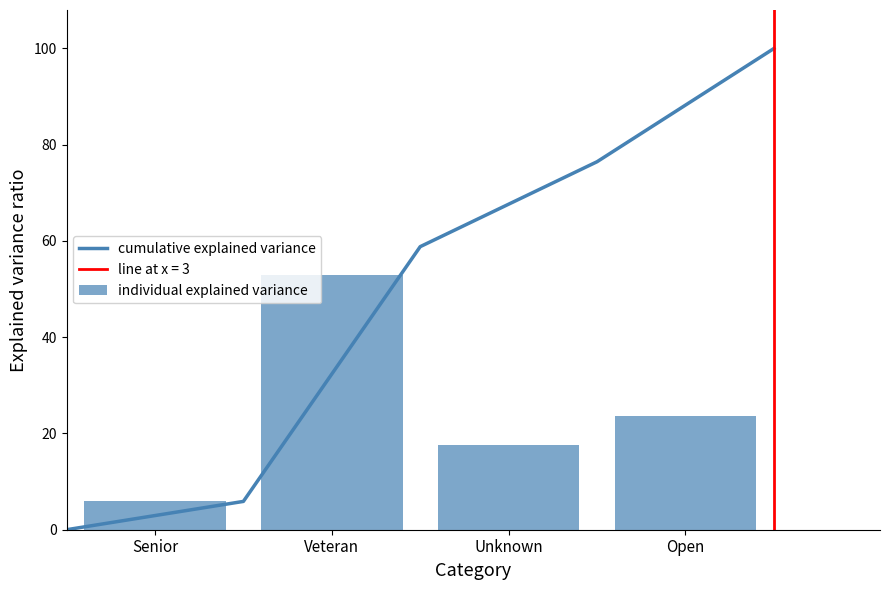

At which category does the chart reach its minimum across all series?

Senior